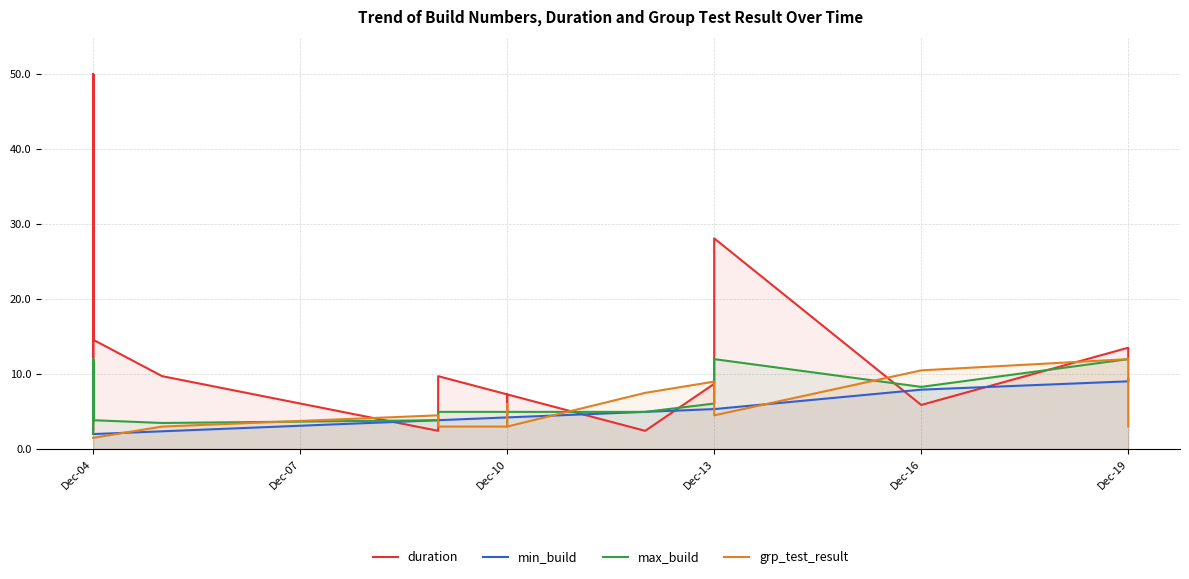

How many times do duration and grp_test_result cross each other?

8